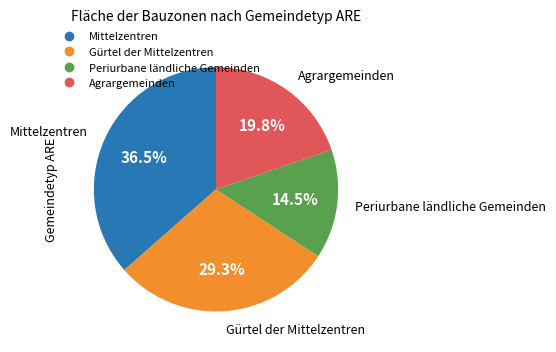

What percentage is the Gürtel der Mittelzentren slice, to the nearest percent?

29%